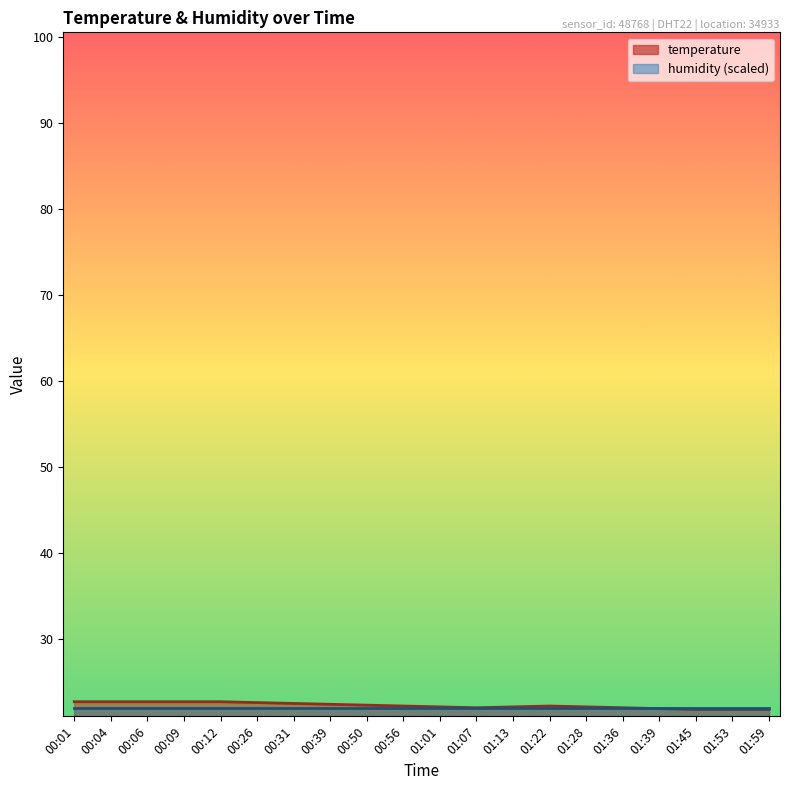

Count the number of categories in the chart.

20